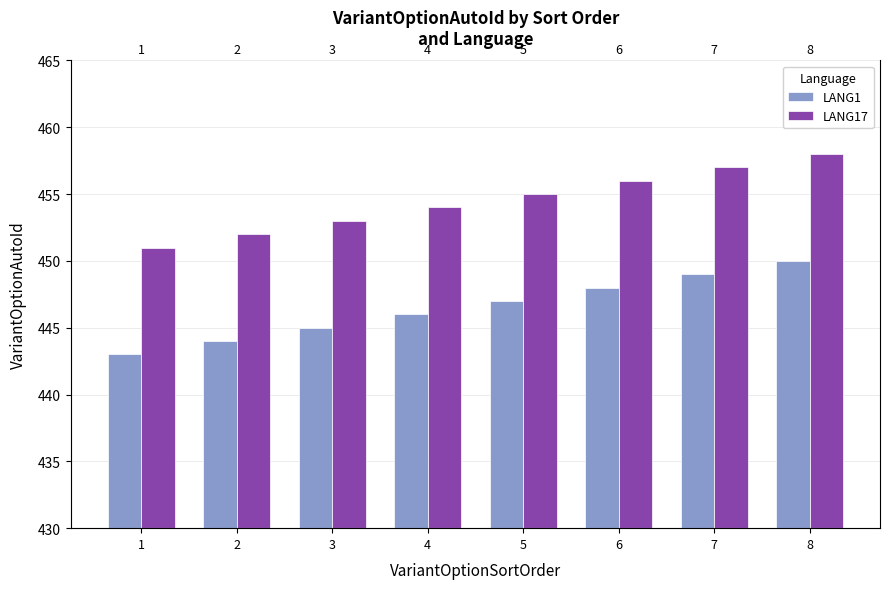

What is the minimum value shown in the chart?

443